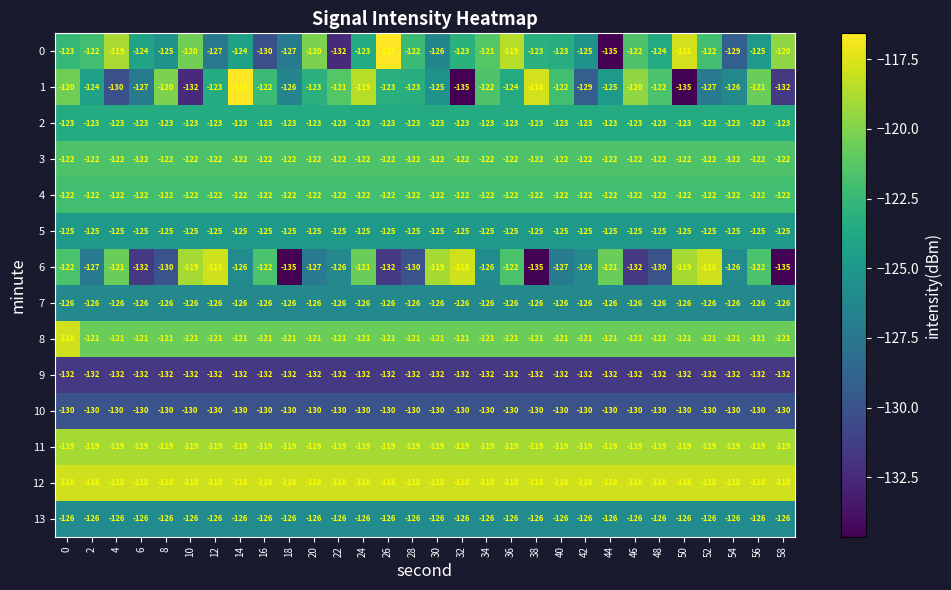

Is the value of 3 at 42 greater than the value of 1 at 24?

No